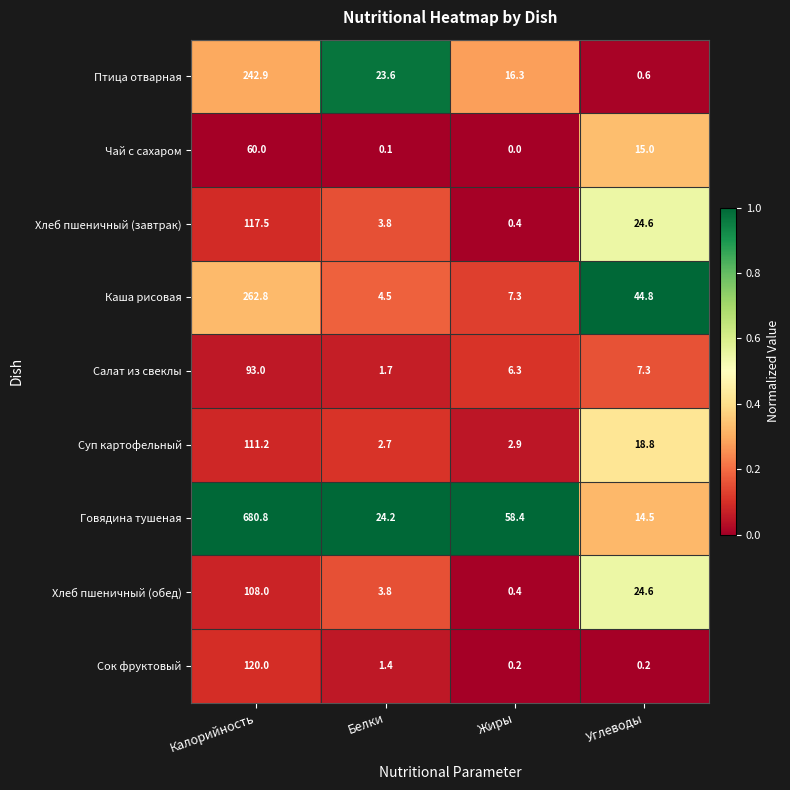

Which series has the largest range (max minus min)?

Говядина тушеная